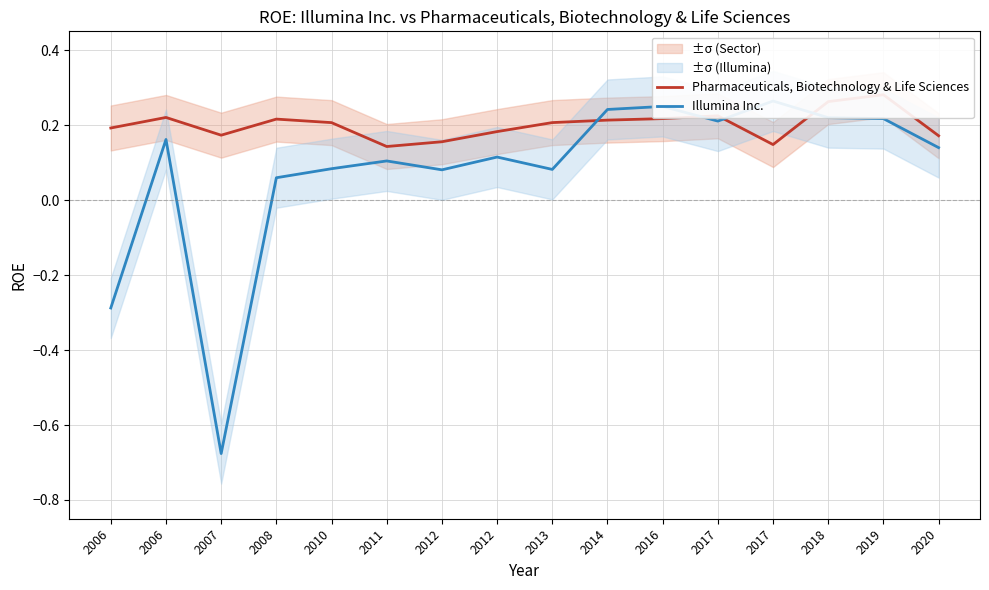

What is the sum of the Illumina Inc. values at 2017 and 2018?

0.5